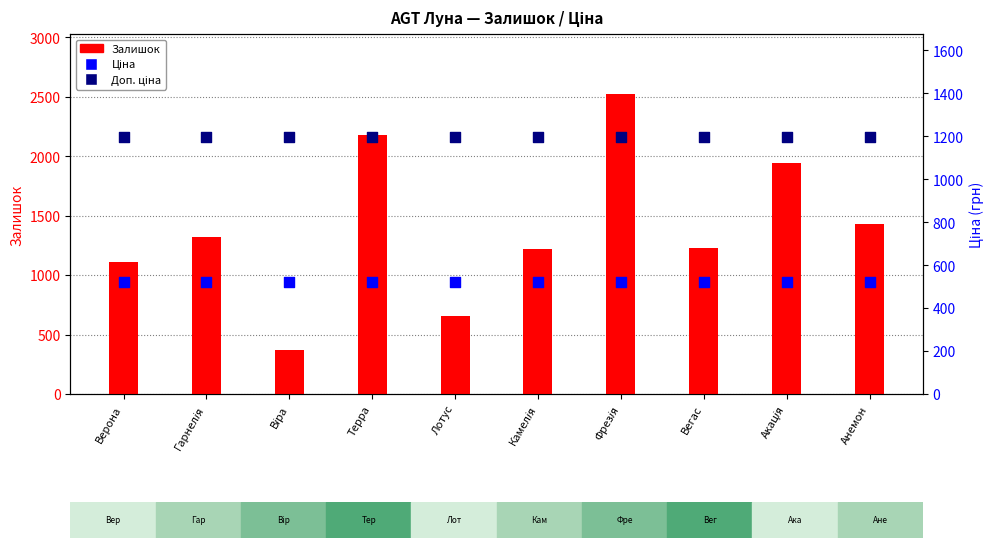

What is the total value across all series at Лотус?

2372.2